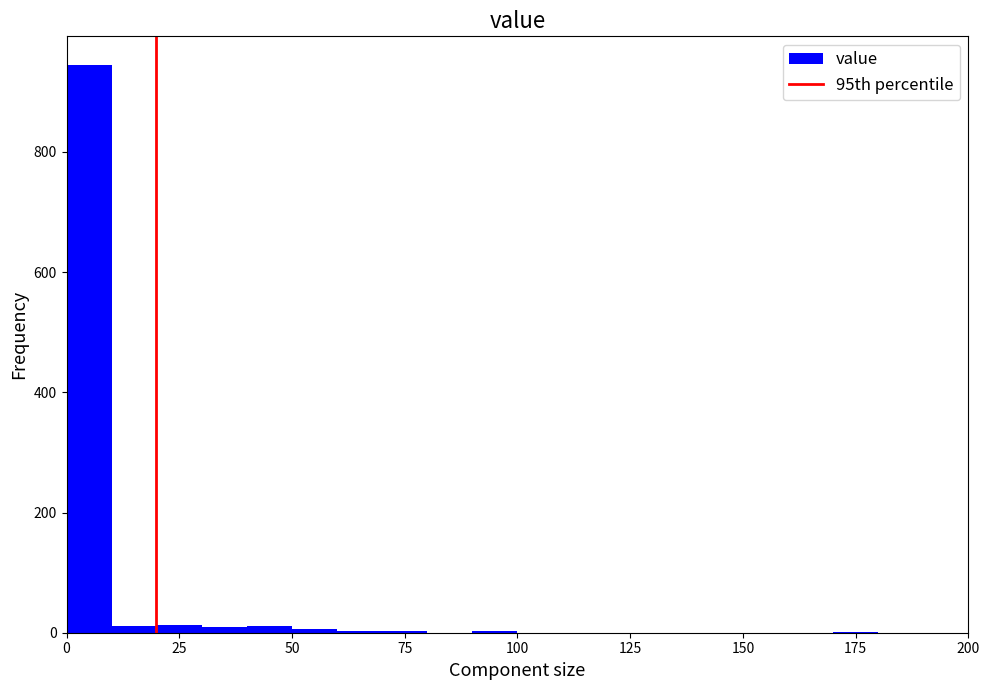

Read against the x-axis, roughly where is the centre of the tallest bar?

5